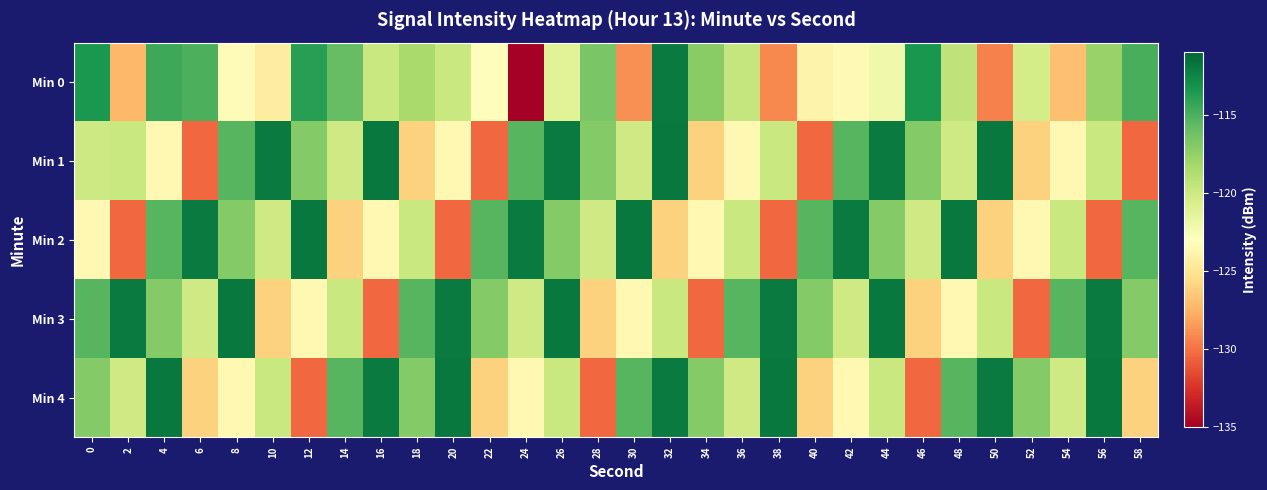

At how many categories does at least one series exceed -124?

30